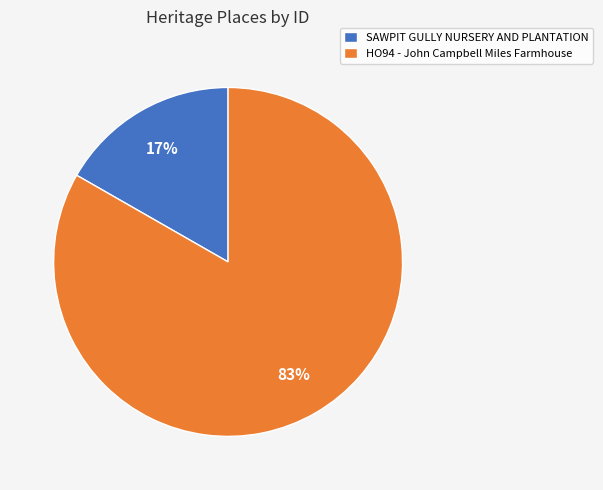

To the nearest percent, what portion does SAWPIT GULLY NURSERY AND PLANTATION represent?

17%